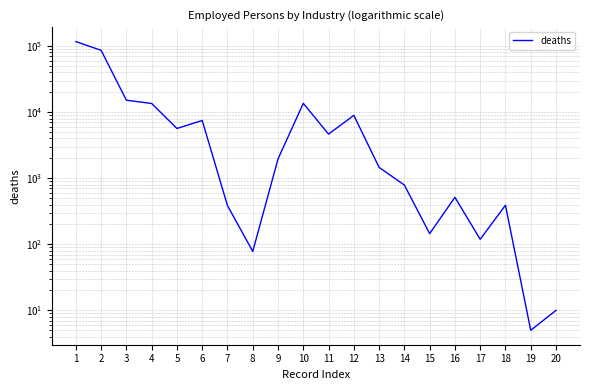

Is it true that the value at 12 is 8937?

True